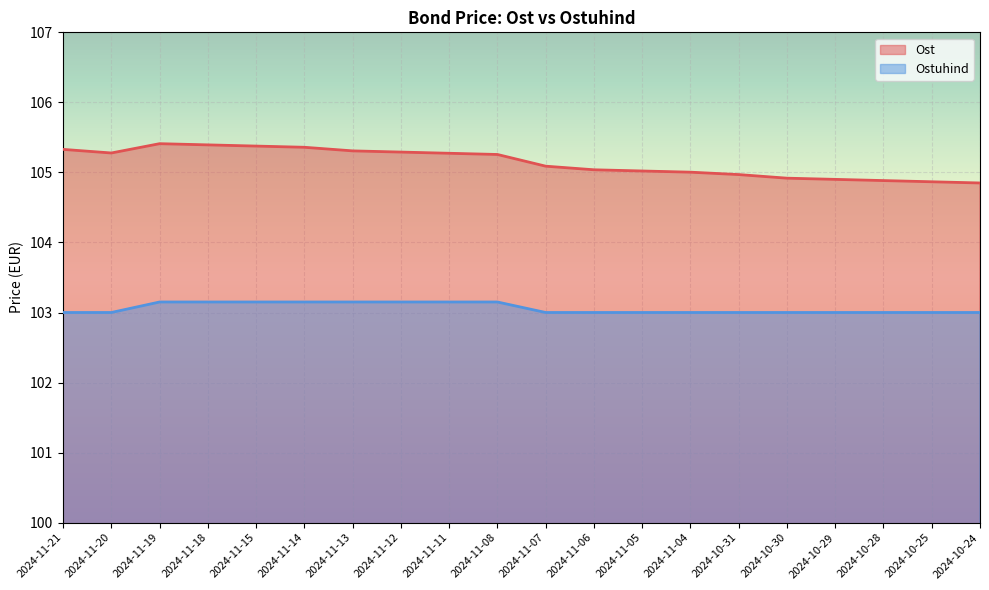

Which series has the largest total across all categories?

Ost